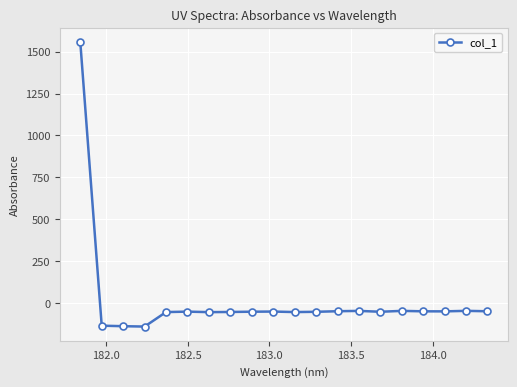

What is the smallest value displayed?

-138.7